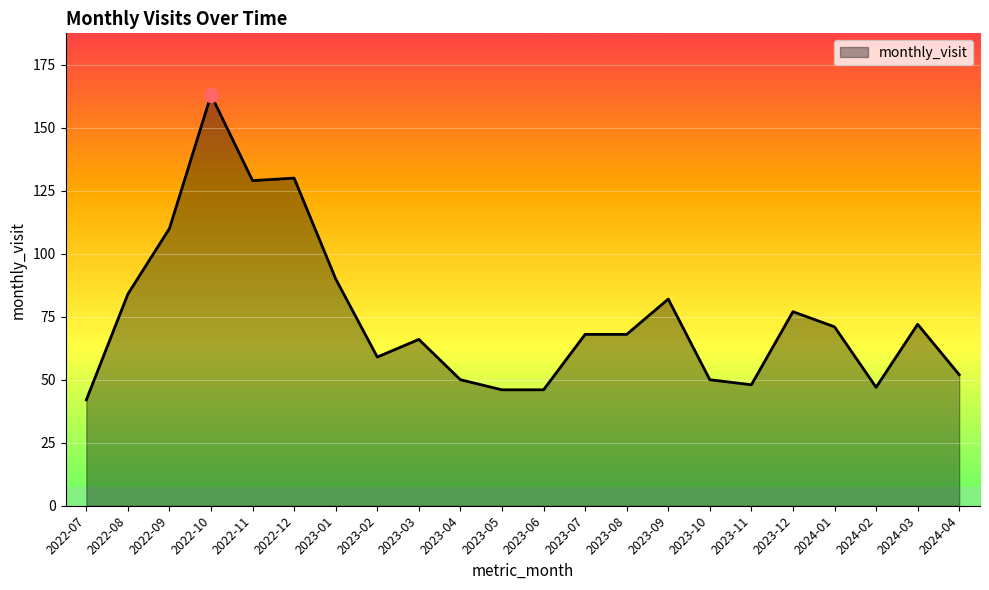

At which label is the value closest to 102?

2022-09